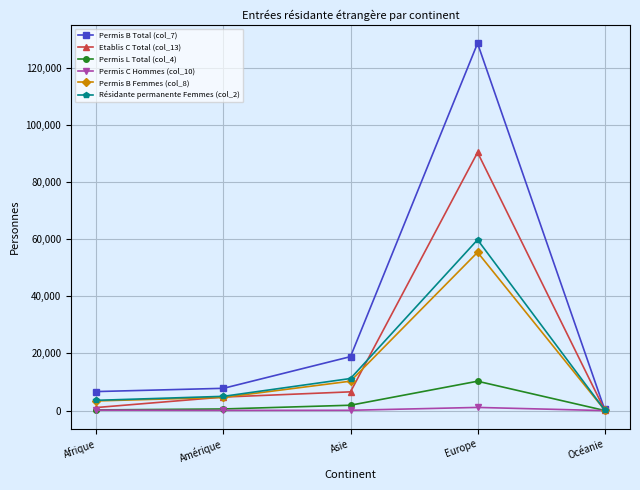

Is it true that Permis B Total (col_7) equals 34918 at Europe?

False